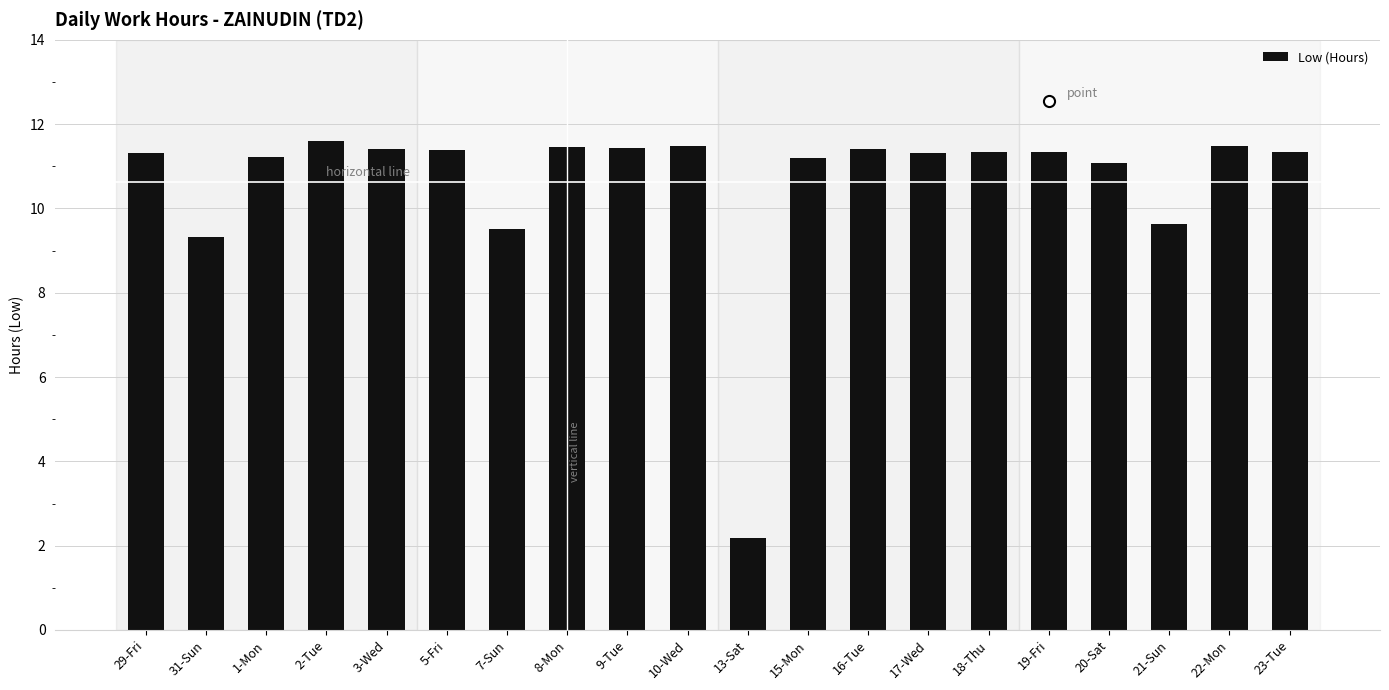

What is the value of the 11th bar from the left?

2.2